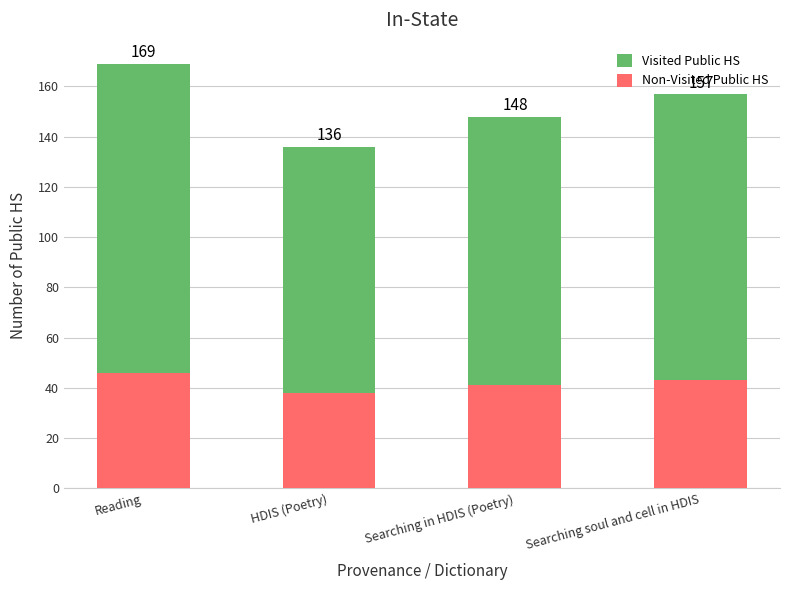

What is the total value across all series at Reading?

169